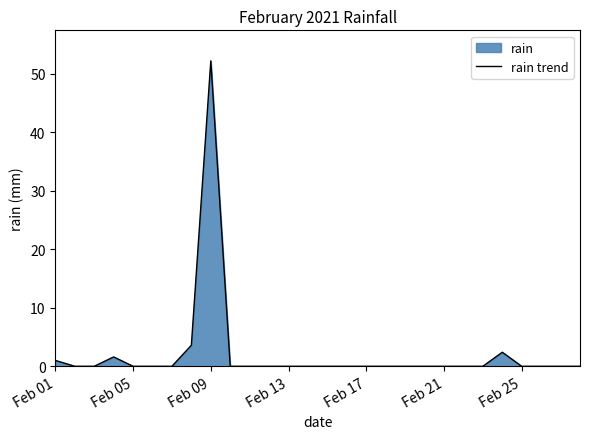

The chart shows a value of 52.2 at Feb 09. True or false?

True